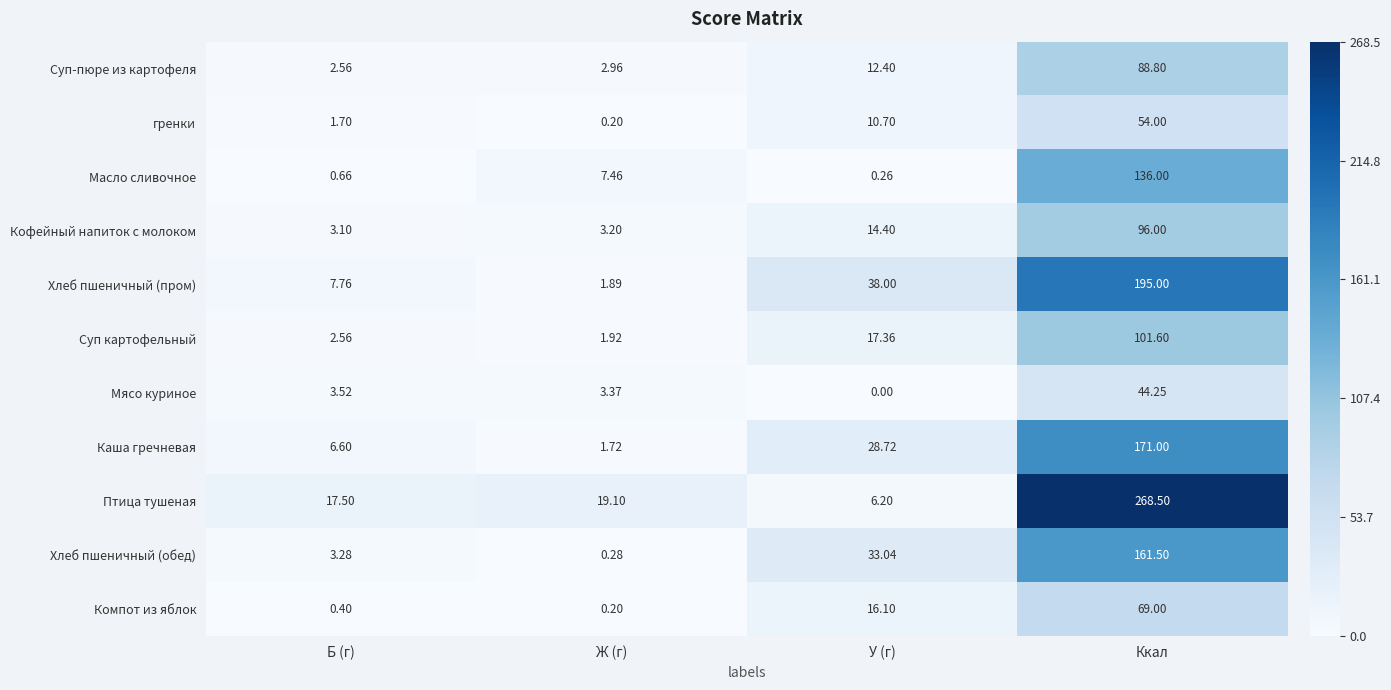

At which category is the sum across all series the highest?

Ккал